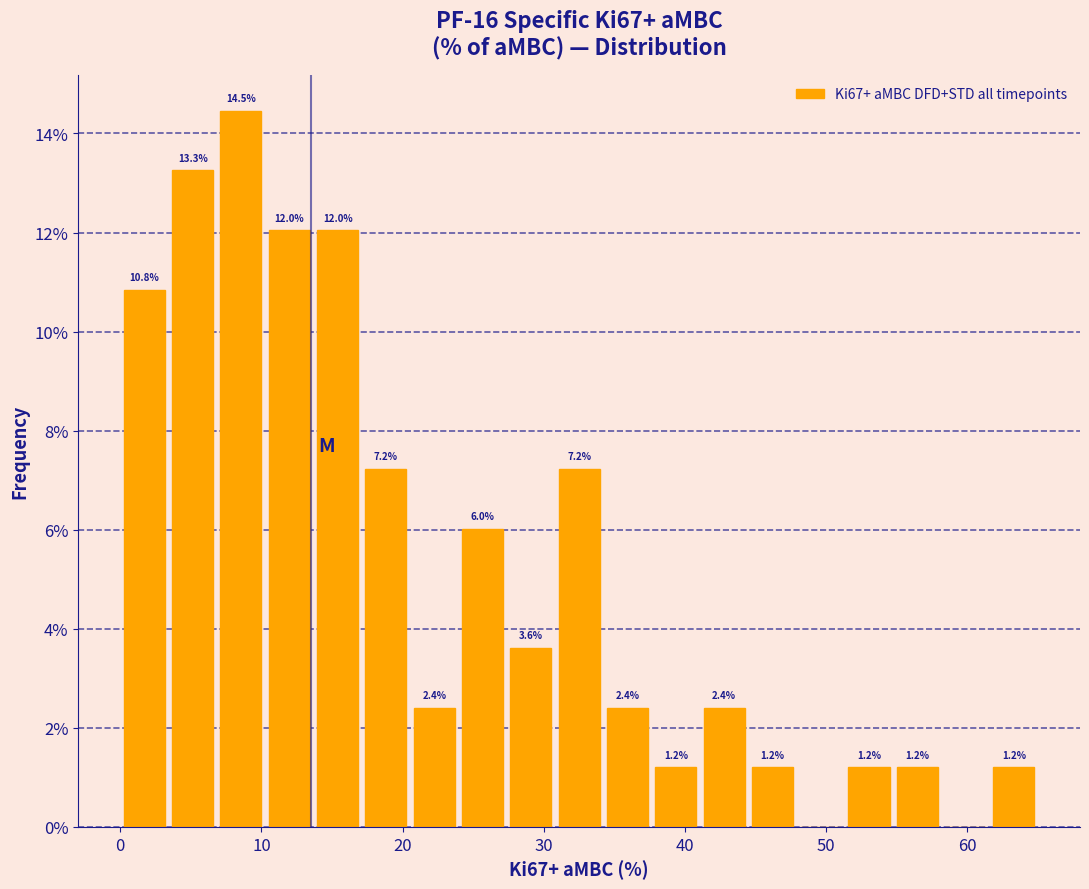

Around what value on the x-axis is the tallest bar? Give the approximate position of its centre, as read against the axis.

9